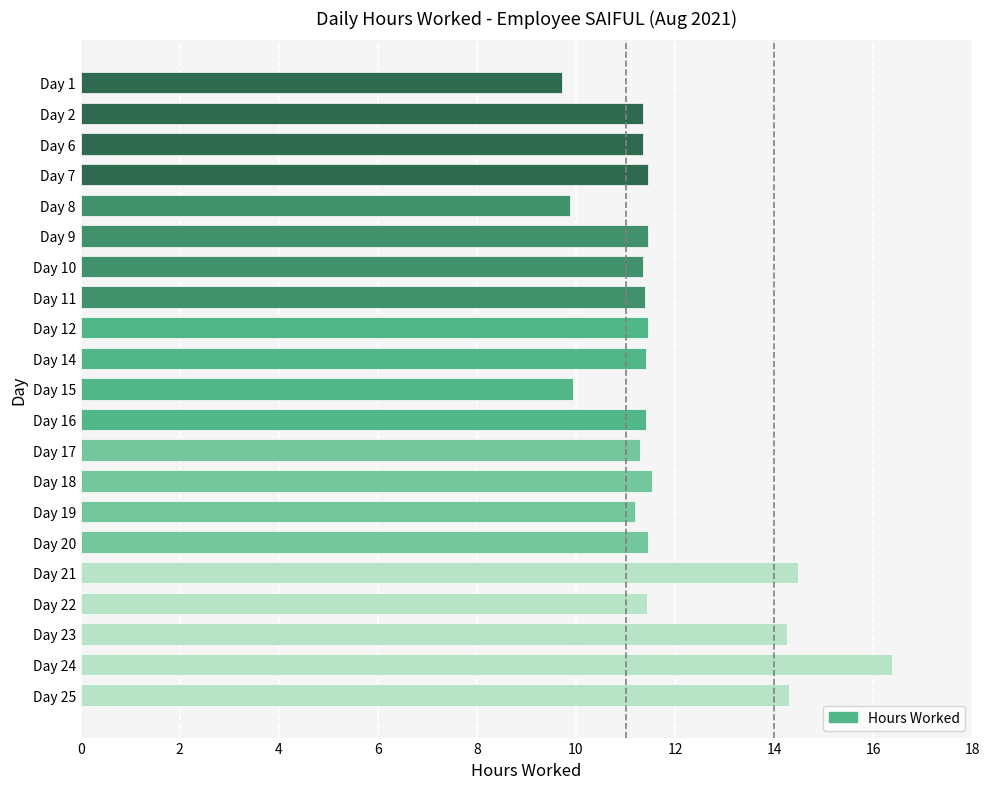

What is the approximate value at Day 19?

11.2